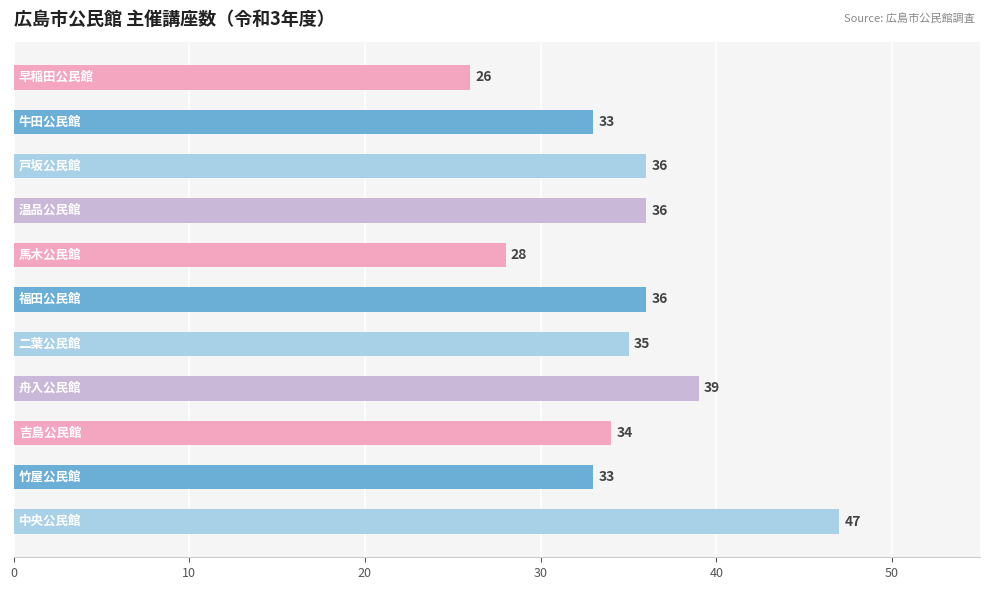

What is the difference between the maximum and minimum values?

21